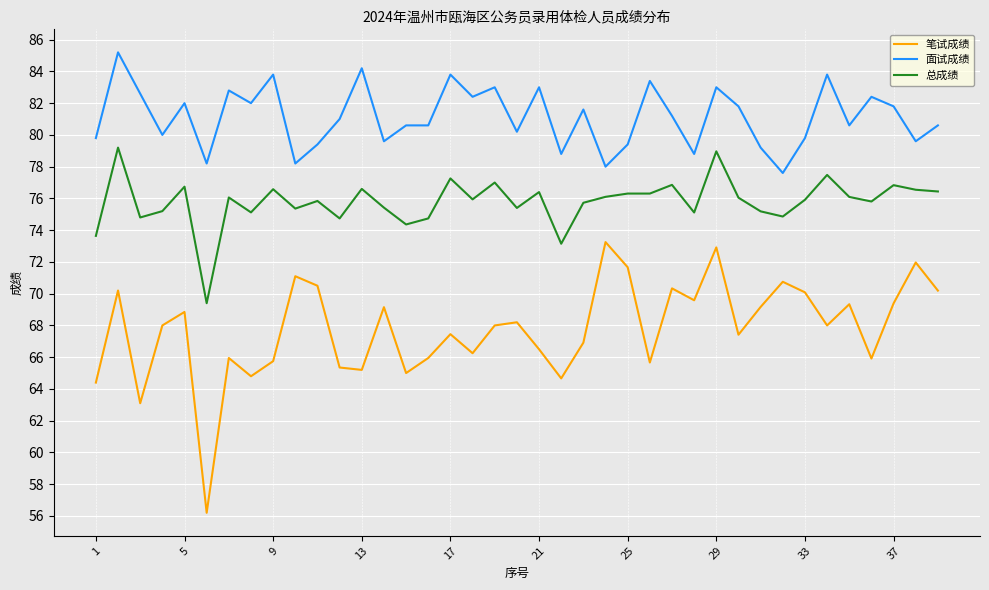

Which series has the largest range (max minus min)?

笔试成绩